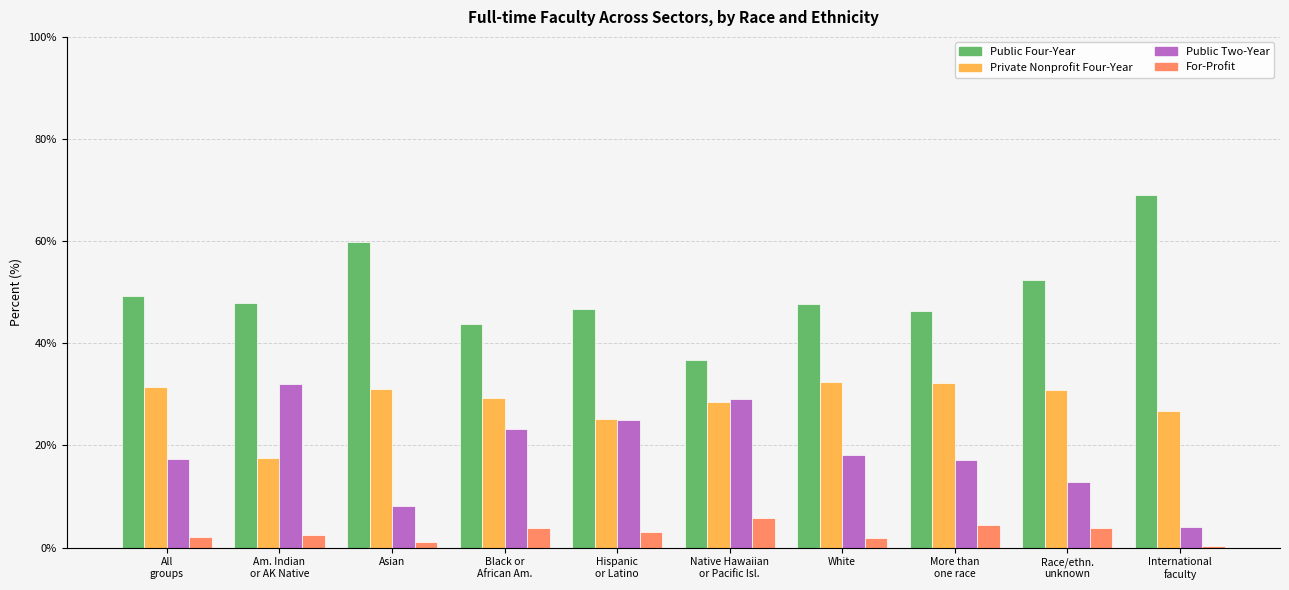

Which series has the largest total across all categories?

Public Four-Year